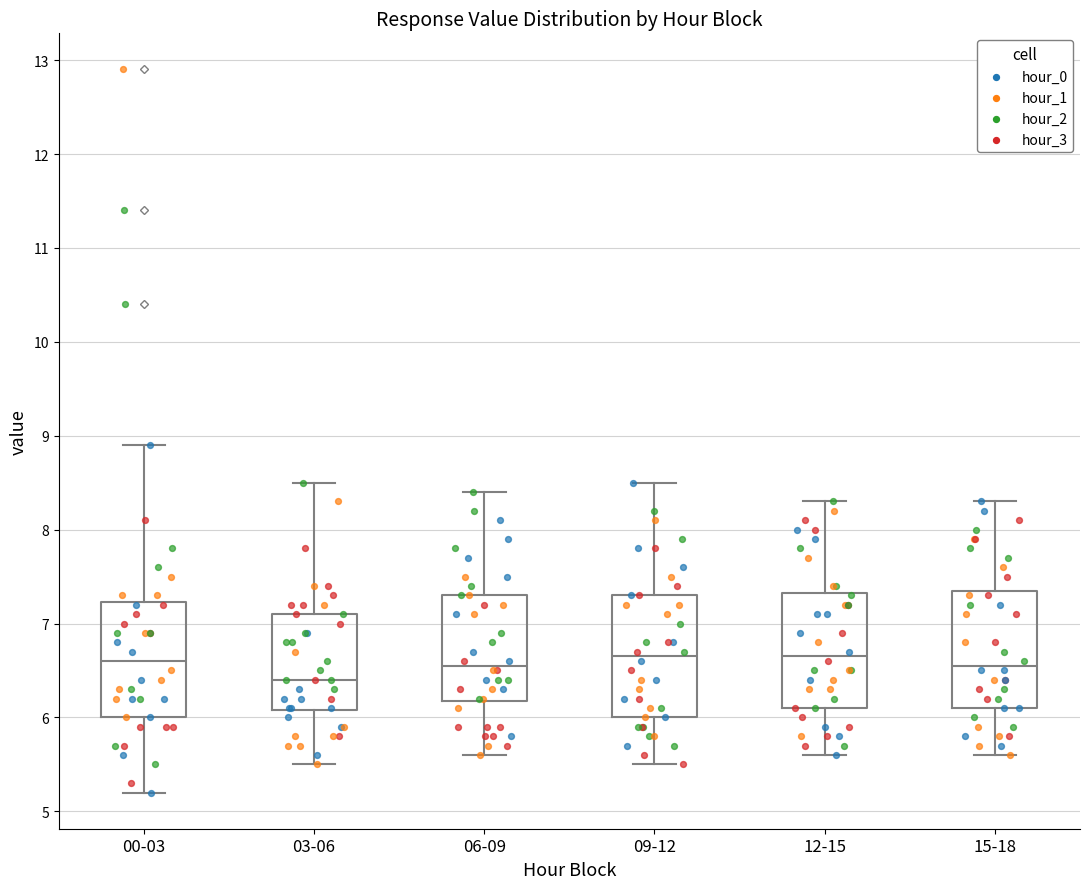

Reading left to right, transcribe this box plot: for each box, give where its median line is, the range the box spans, and where its two whiskers end, as read against the y-axis. The values are not printed on the chart, so give them approximately, as read against the axis.

00-03: median 6.6, box 6.0 to 7.2, whiskers 5.2 to 8.9
03-06: median 6.4, box 6.1 to 7.1, whiskers 5.5 to 8.5
06-09: median 6.6, box 6.2 to 7.3, whiskers 5.6 to 8.4
09-12: median 6.7, box 6.0 to 7.3, whiskers 5.5 to 8.5
12-15: median 6.7, box 6.1 to 7.3, whiskers 5.6 to 8.3
15-18: median 6.6, box 6.1 to 7.4, whiskers 5.6 to 8.3